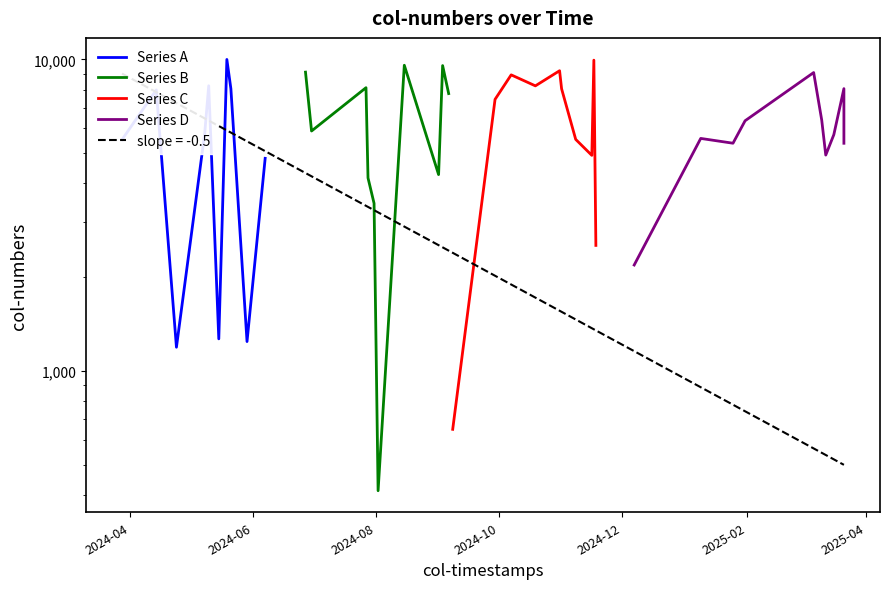

At which category is the sum across all series the highest?

2025-04